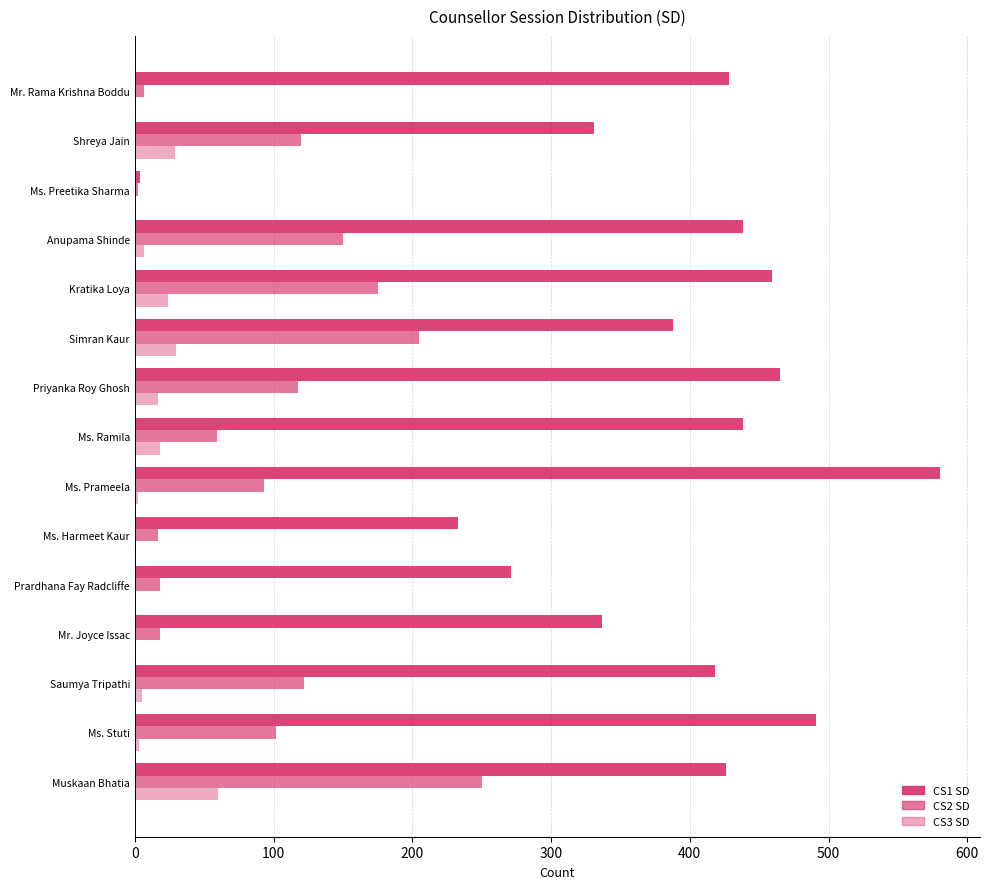

Which series has the largest total across all categories?

CS1 SD